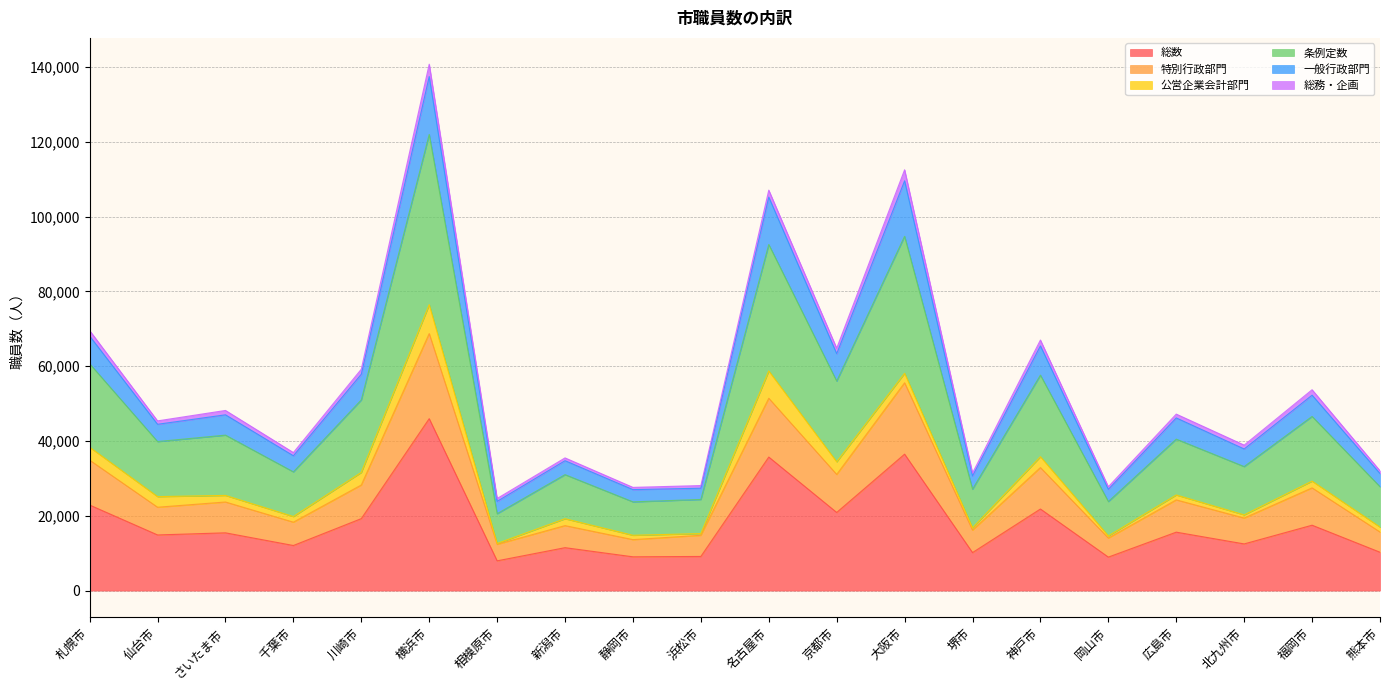

The value of 総数 at 堺市 is 10154. True or false?

True